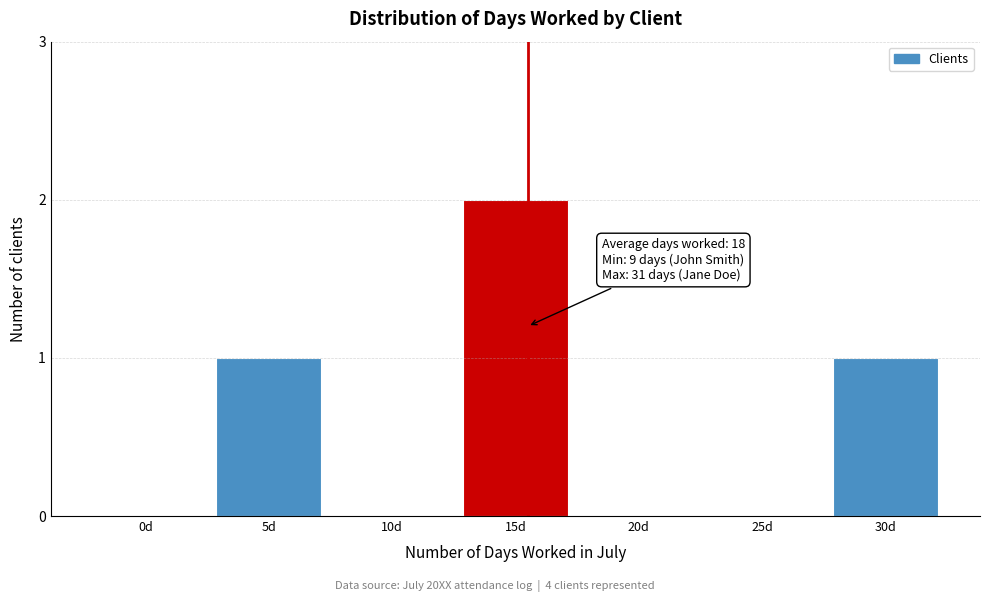

Reading left to right, transcribe all the data shown in this chart.

0d=0	5d=1	10d=0	15d=2	20d=0	25d=0	30d=1